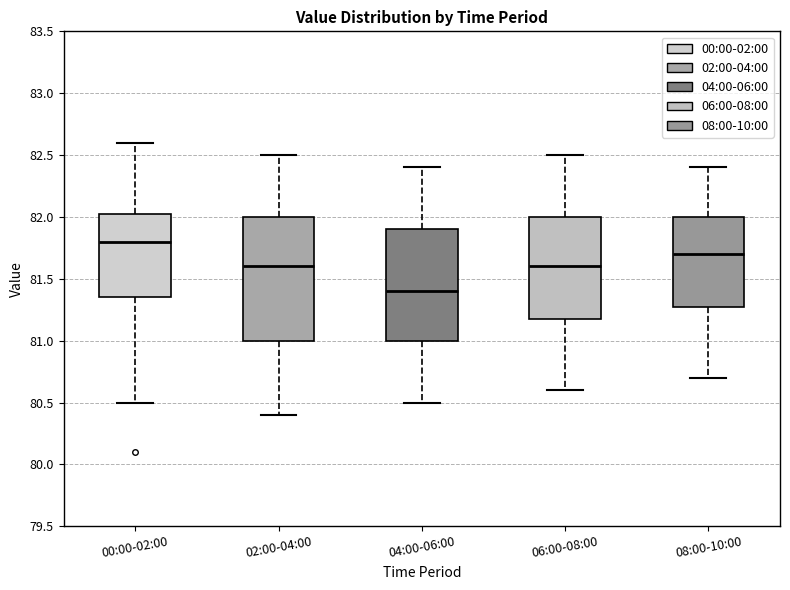

Reading left to right, read every box against the y-axis: the position of its median line, the range the box covers, and the ends of its whiskers. The values are not printed on the chart, so give them approximately, as read against the axis.

00:00-02:00: median 81.80, box 81.35 to 82.05, whiskers 80.50 to 82.60
02:00-04:00: median 81.60, box 81.00 to 82.00, whiskers 80.40 to 82.50
04:00-06:00: median 81.40, box 81.00 to 81.90, whiskers 80.50 to 82.40
06:00-08:00: median 81.60, box 81.20 to 82.00, whiskers 80.60 to 82.50
08:00-10:00: median 81.70, box 81.30 to 82.00, whiskers 80.70 to 82.40